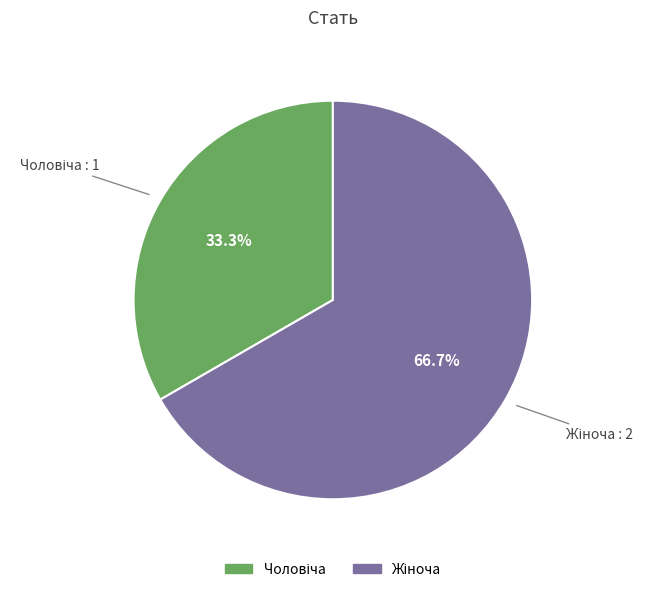

Does any single category account for the majority?

Yes